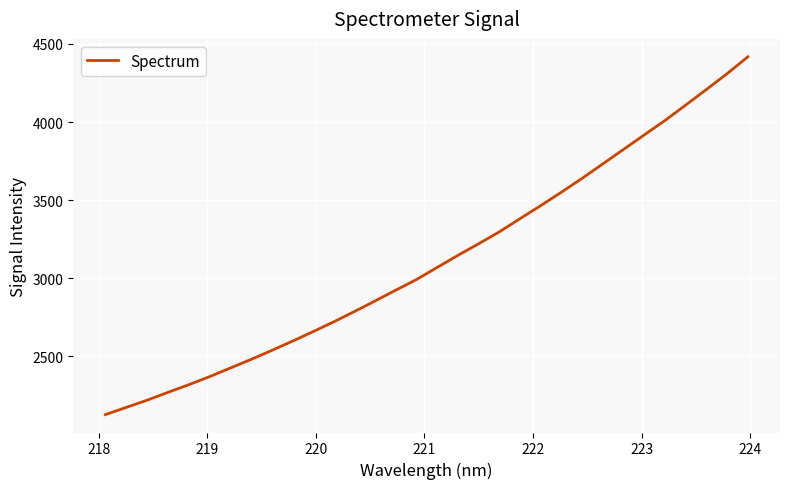

What is the smallest value displayed?

2126.5